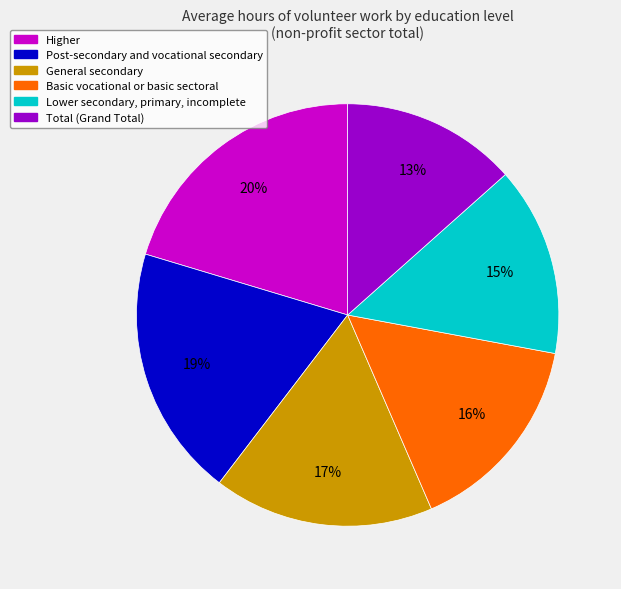

Is there any slice that represents more than half of the pie?

No